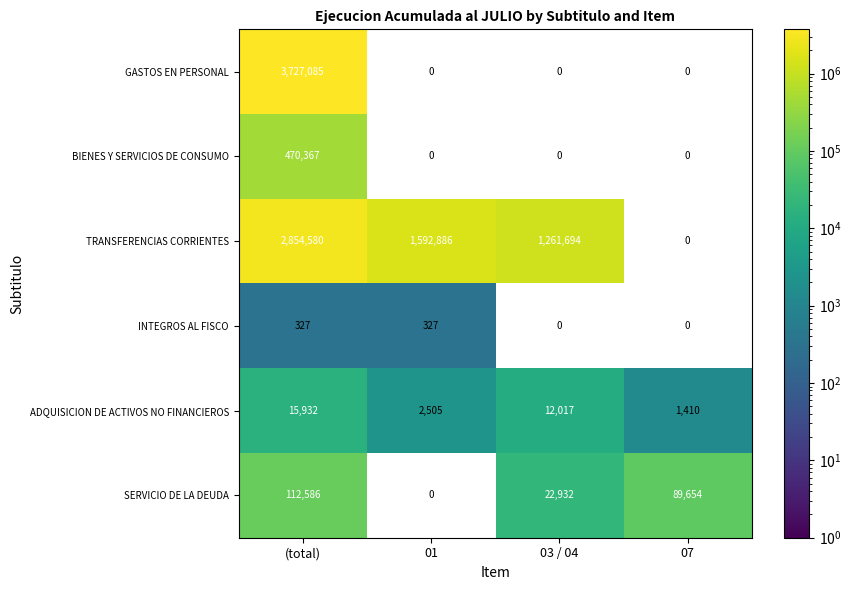

Which series has the widest spread of values?

GASTOS EN PERSONAL